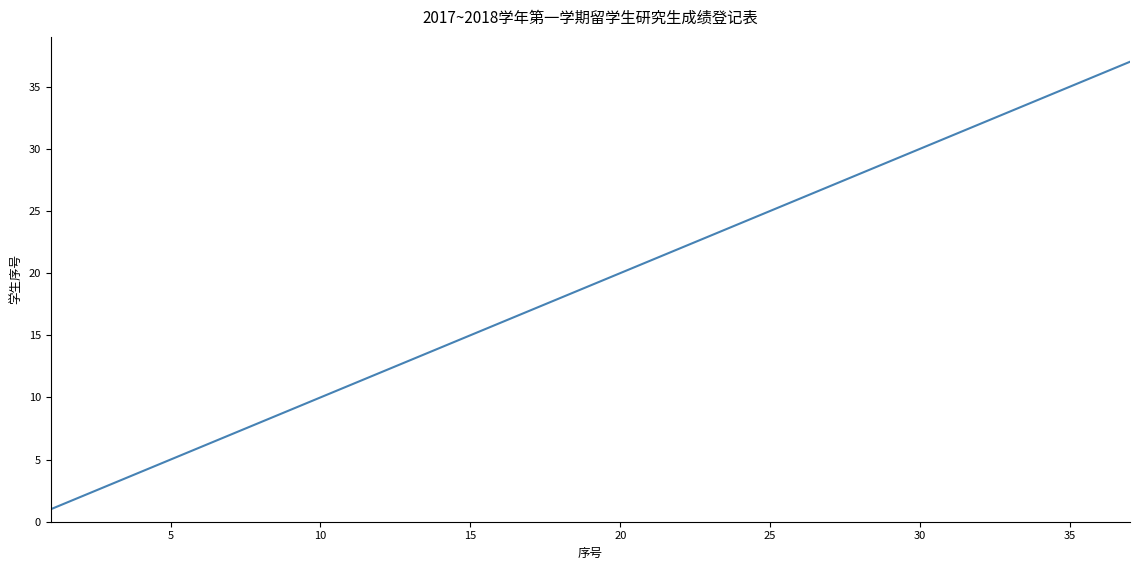

What is the maximum value shown in the chart?

37